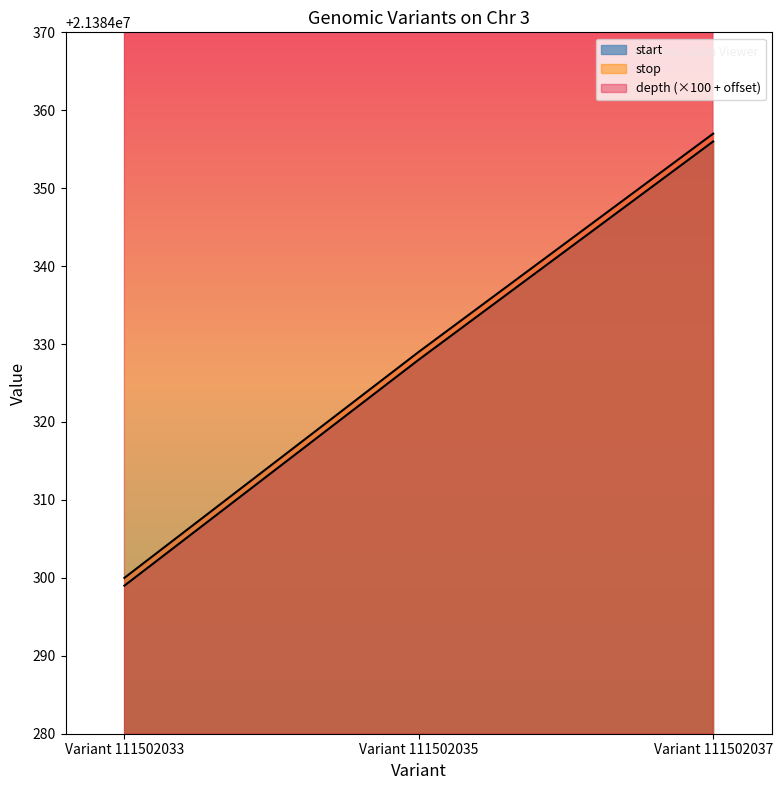

True or false: depth has a value of 21388680 at Variant 111502035.

True